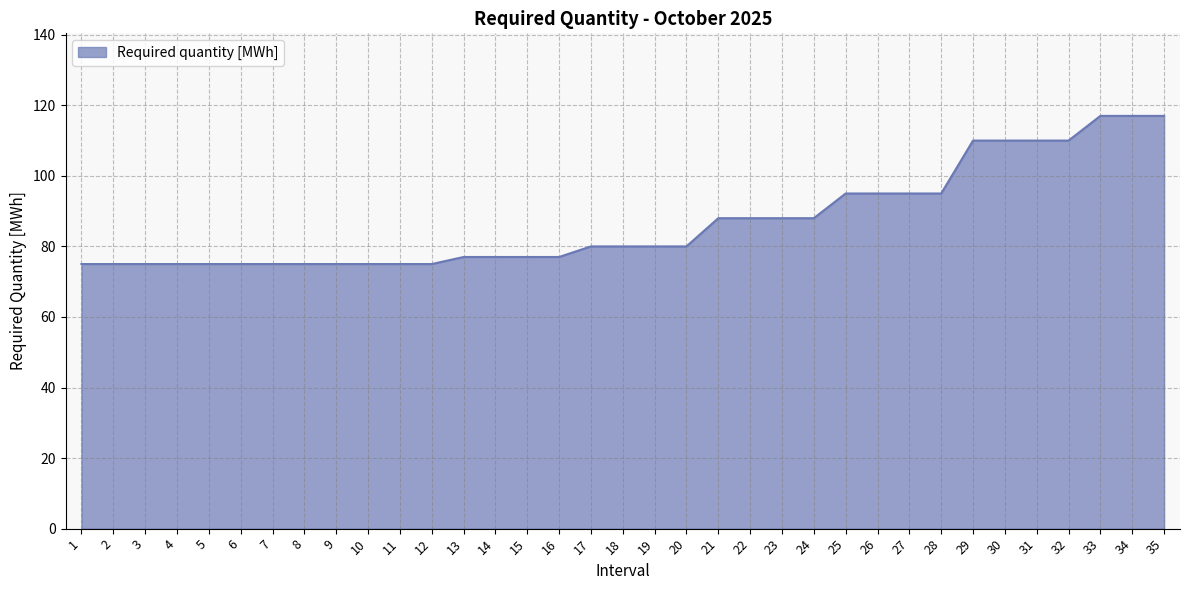

The chart shows a value of 75 at 2. True or false?

True